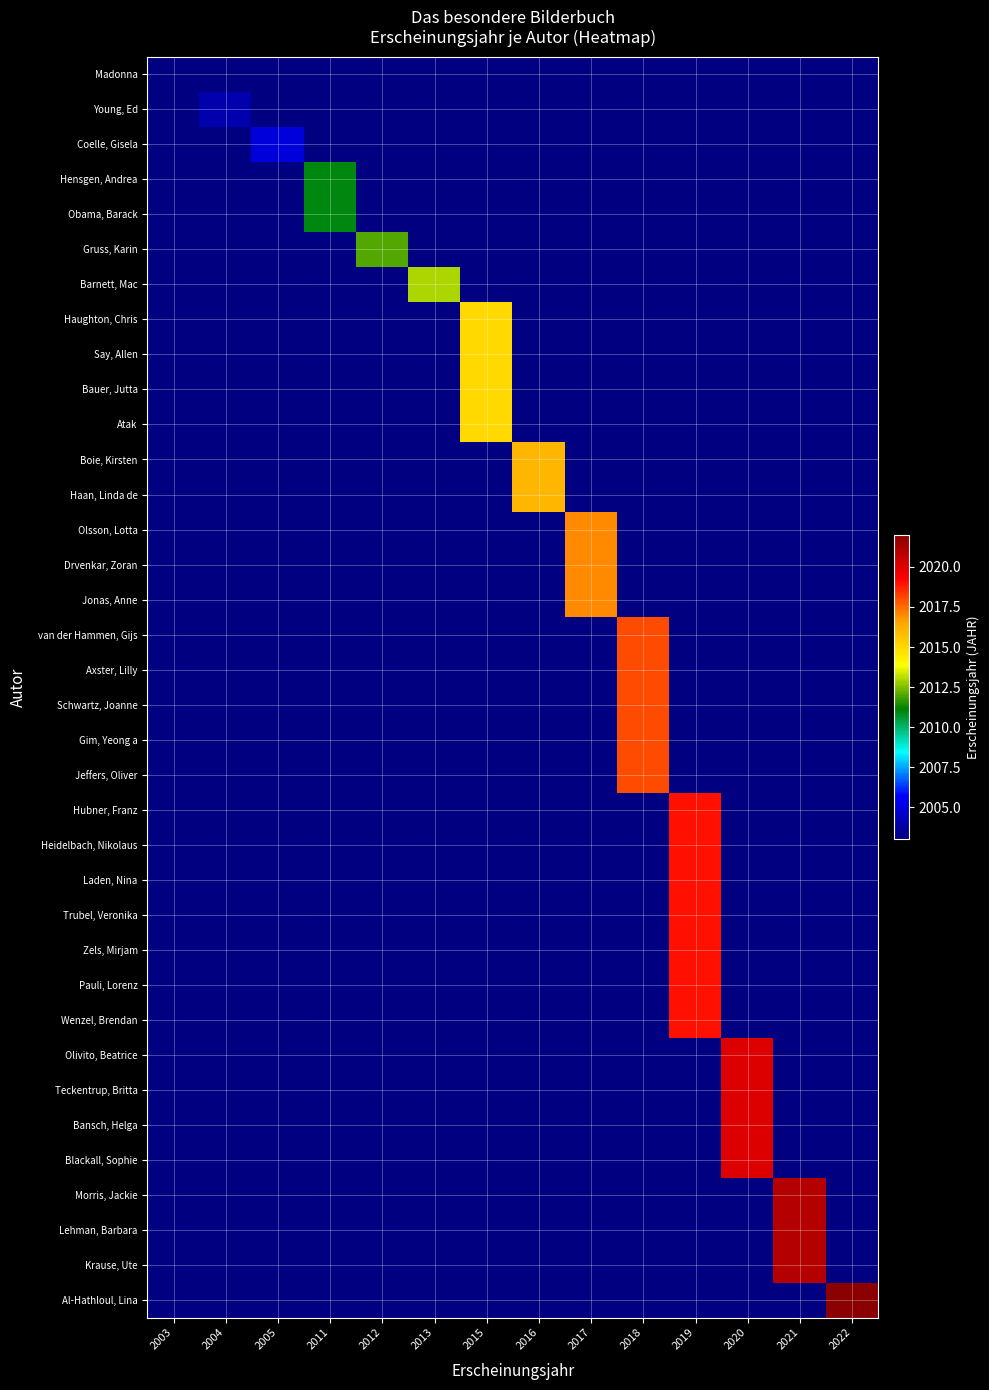

Which category has the highest value across all series?

2022